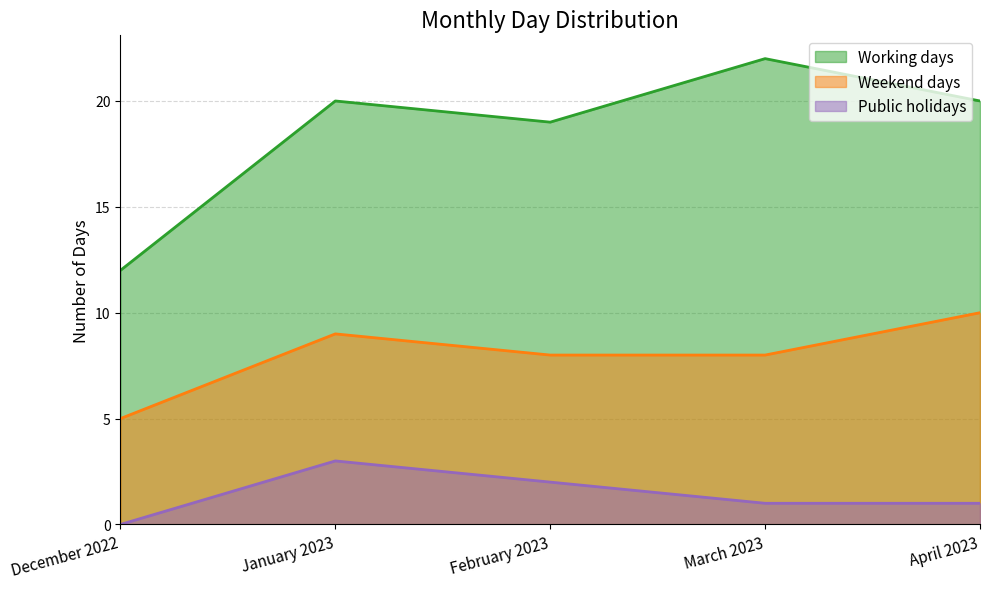

Which series changed the most between December 2022 and April 2023?

Working days